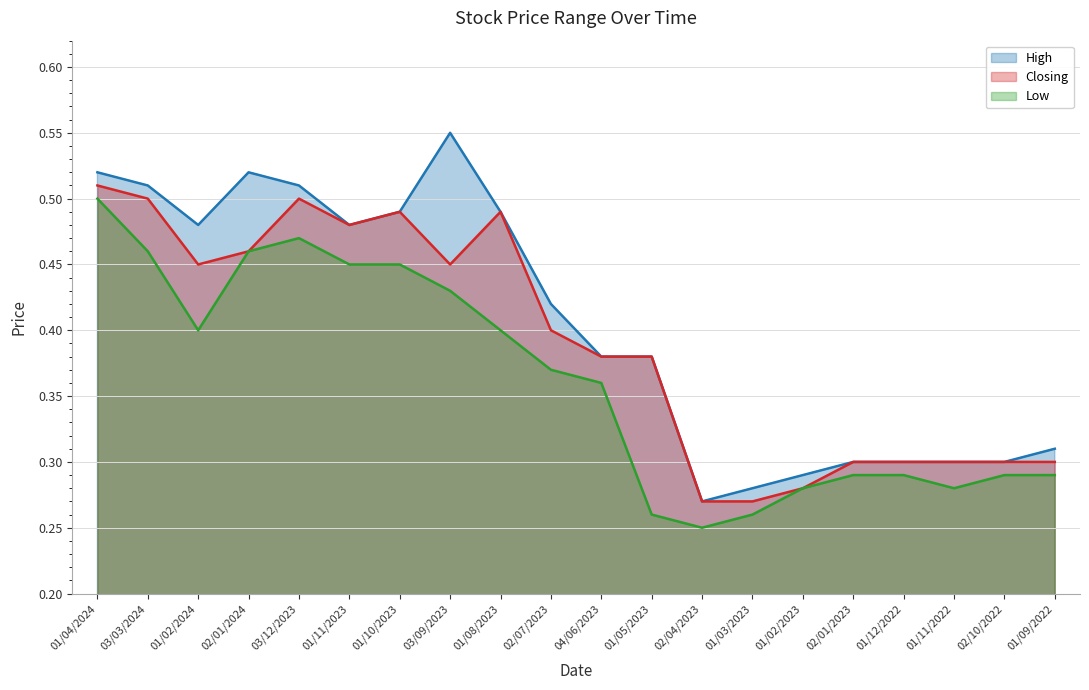

What is the difference between the maximum and minimum values in the Closing series?

0.2